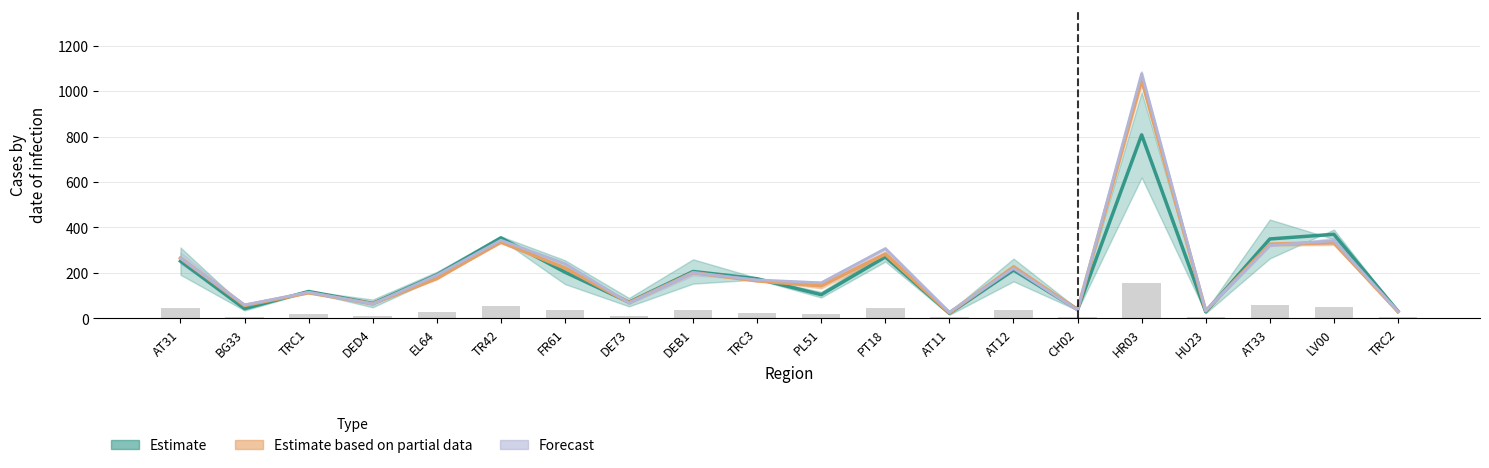

Reading right to left, extract all data points from this chart.

1990: TRC2=4.6	LV00=50.9	AT33=56.9	HU23=5.3	HR03=154.6	CH02=6.2	AT12=37.2	AT11=4.3	PT18=44.4	PL51=20.1	TRC3=25.9	DEB1=35.4	DE73=12.2	FR61=37.5	TR42=52.6	EL64=28.6	DED4=11.3	TRC1=17.6	BG33=8.4	AT31=45.2
1995: TRC2=31.5	LV00=370.0	AT33=349.5	HU23=29.0	HR03=807.5	CH02=39.5	AT12=213.0	AT11=22.5	PT18=270.5	PL51=104.5	TRC3=174.5	DEB1=206.5	DE73=71.5	FR61=203.5	TR42=354.5	EL64=191.5	DED4=66.0	TRC1=118.5	BG33=43.0	AT31=252.0
1998: TRC2=29.5	LV00=333.0	AT33=326.5	HU23=33.5	HR03=1050.0	CH02=38.5	AT12=226.0	AT11=24.0	PT18=283.0	PL51=143.0	TRC3=165.0	DEB1=201.5	DE73=69.5	FR61=221.5	TR42=335.5	EL64=176.0	DED4=64.5	TRC1=112.5	BG33=57.0	AT31=265.5
2000: TRC2=30.5	LV00=342.0	AT33=321.0	HU23=34.0	HR03=1077.0	CH02=36.5	AT12=220.0	AT11=27.5	PT18=307.0	PL51=156.5	TRC3=169.5	DEB1=200.5	DE73=68.0	FR61=240.5	TR42=344.0	EL64=190.0	DED4=63.5	TRC1=115.0	BG33=59.5	AT31=265.5